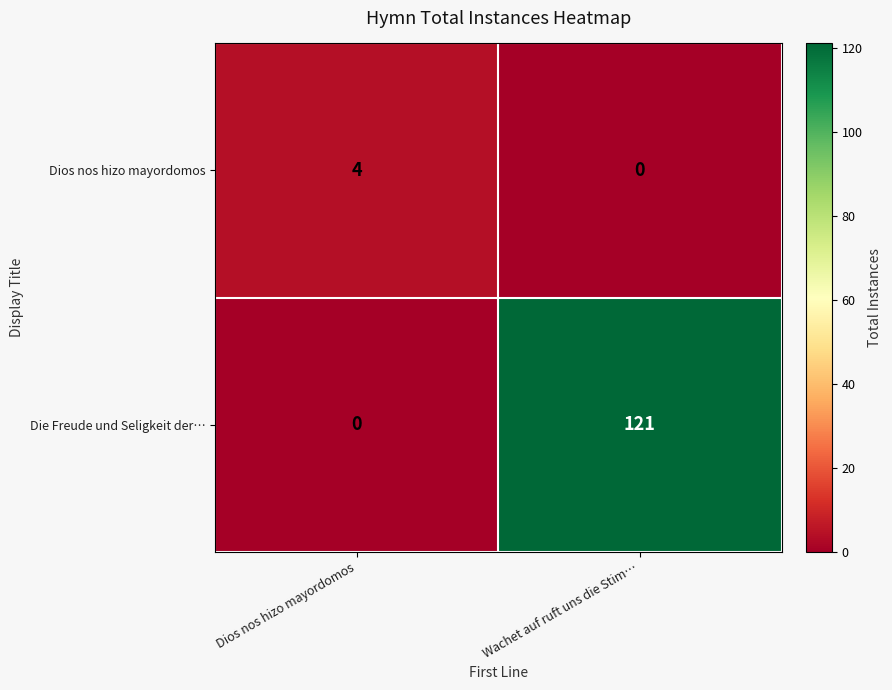

What is the difference between the Die Freude und Seligkeit der… values at Dios nos hizo mayordomos and Wachet auf ruft uns die Stim…?

121